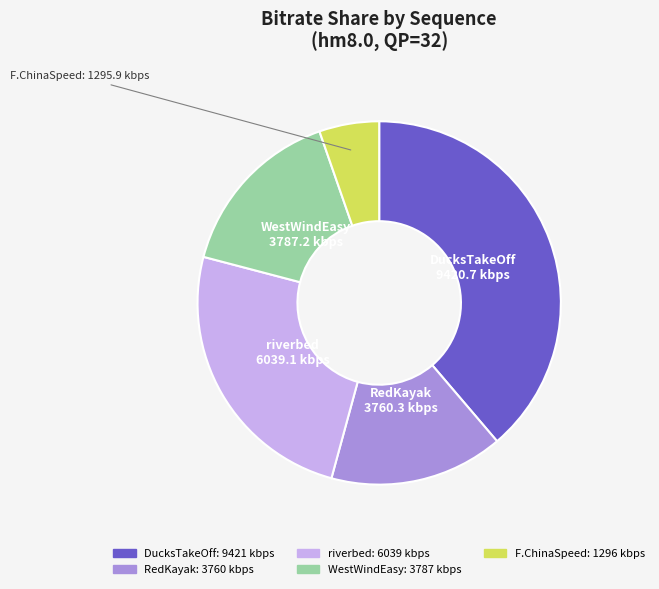

How many segments does this pie chart have?

5